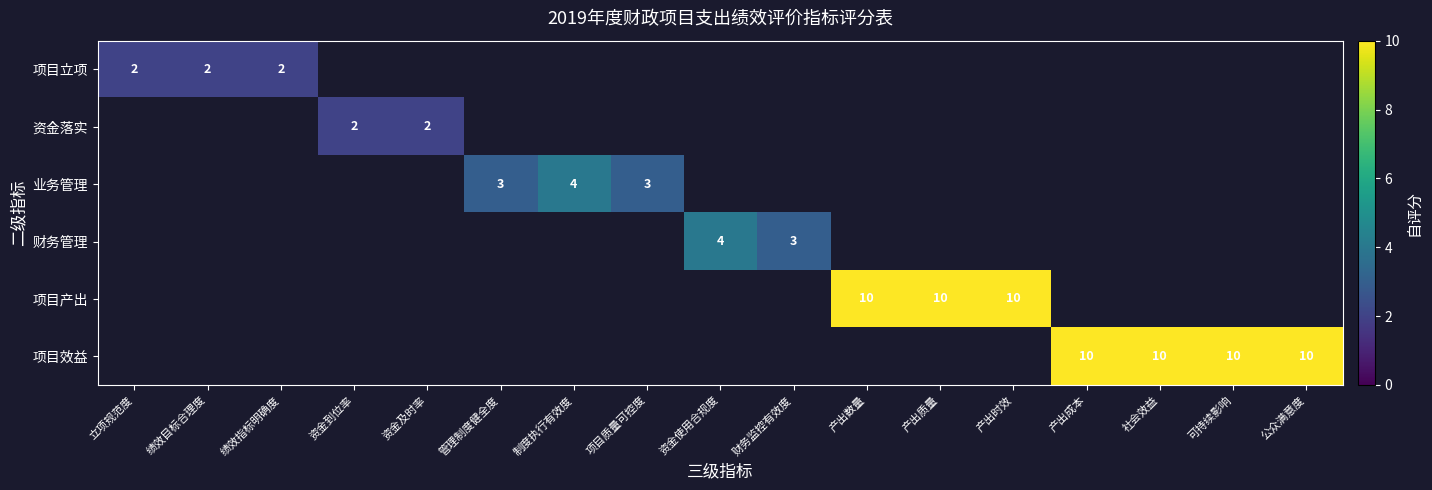

True or false: 财务管理 has a value of 3 at 财务监控有效度.

True